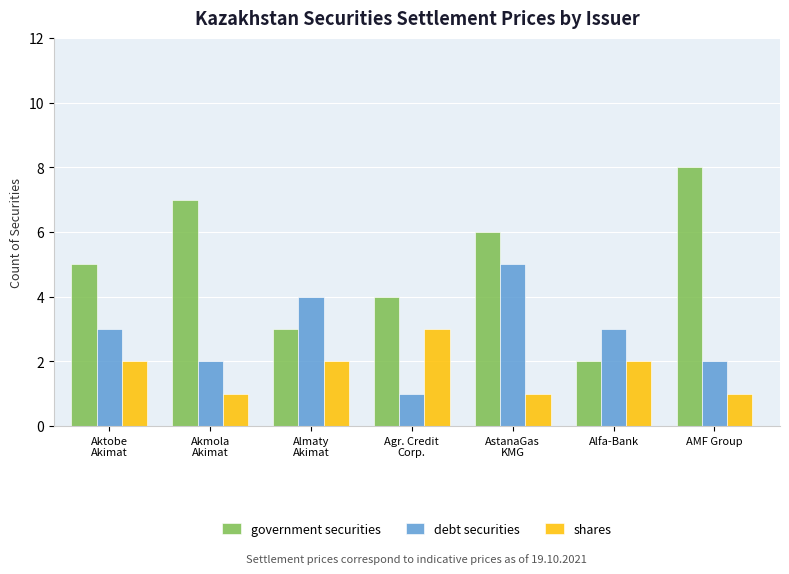

What is the total value across all series at Alfa-Bank?

7